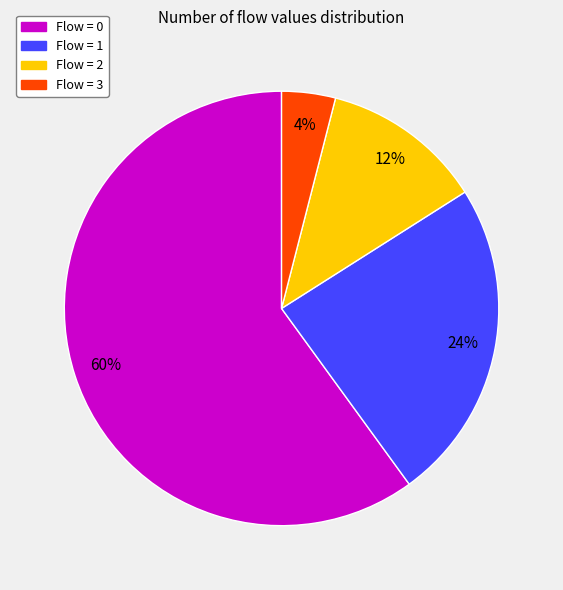

To the nearest percent, what is the average slice percentage?

25%